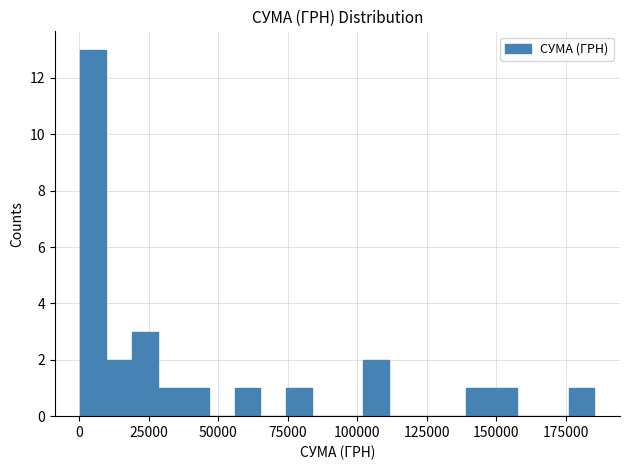

Read against the x-axis, roughly where is the centre of the tallest bar?

5000